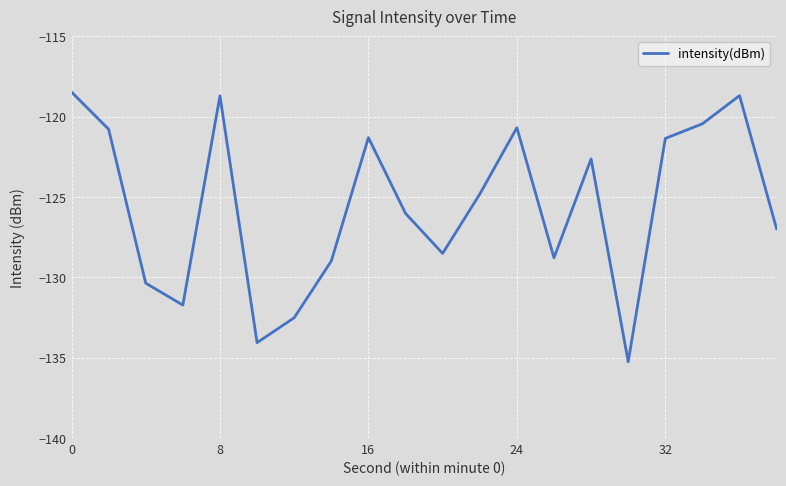

What is the greatest value displayed?

-118.5